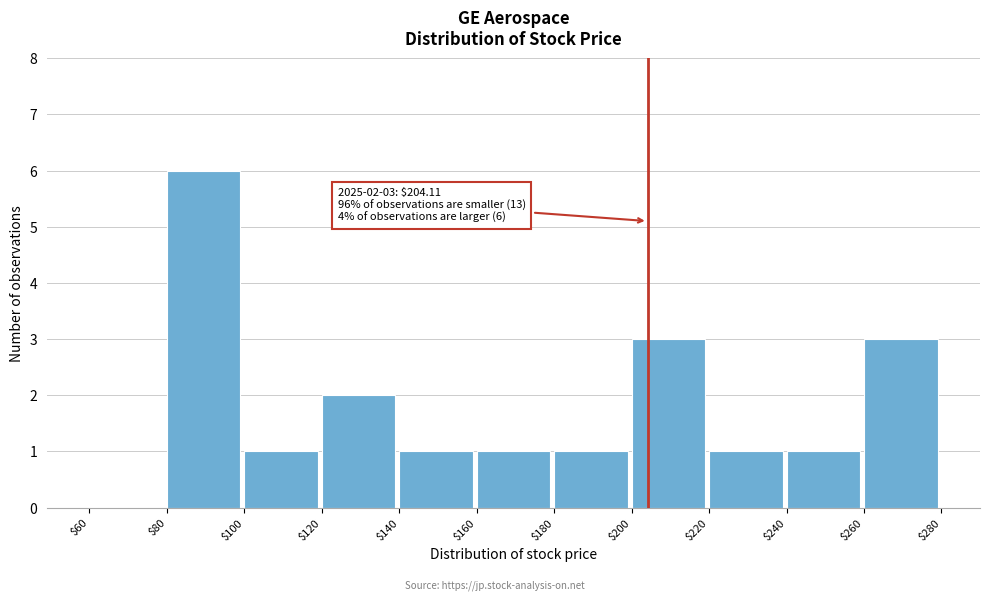

Which range on the x-axis has the tallest bar?

$80 to $100